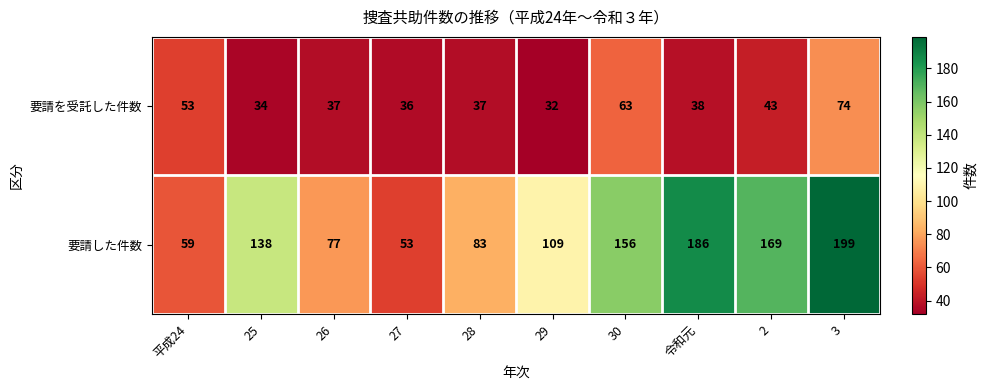

What is the difference between the highest and lowest values at 平成24?

6